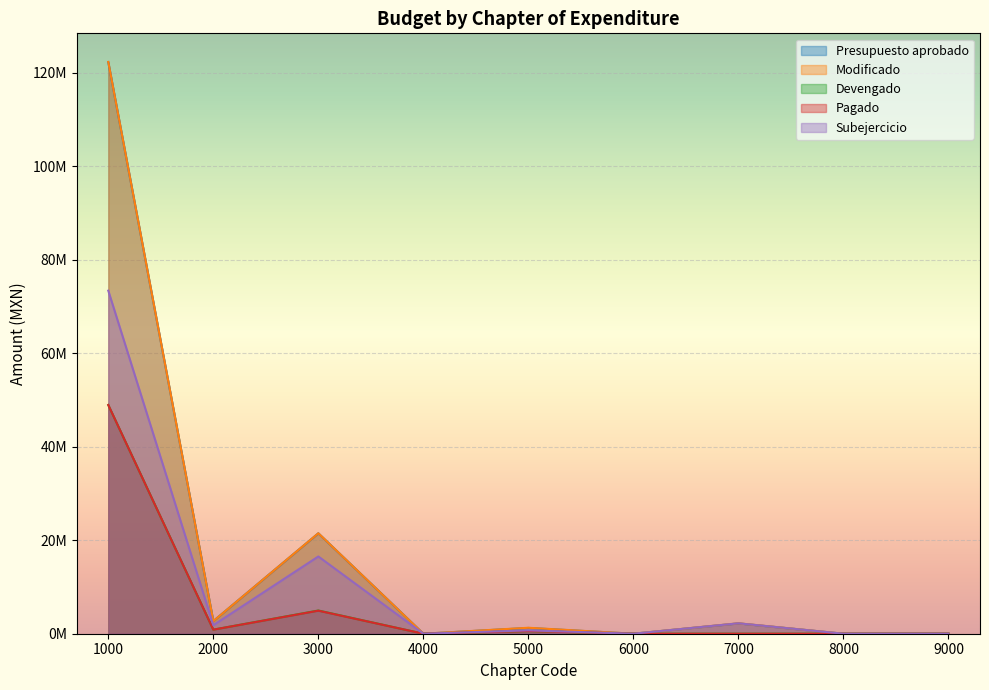

Which series has the largest range (max minus min)?

Modificado